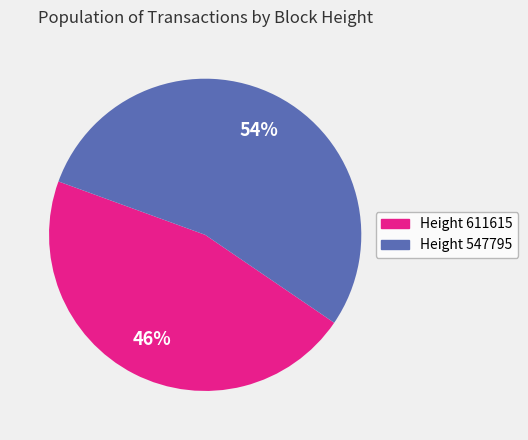

How many slices are in this pie chart?

2